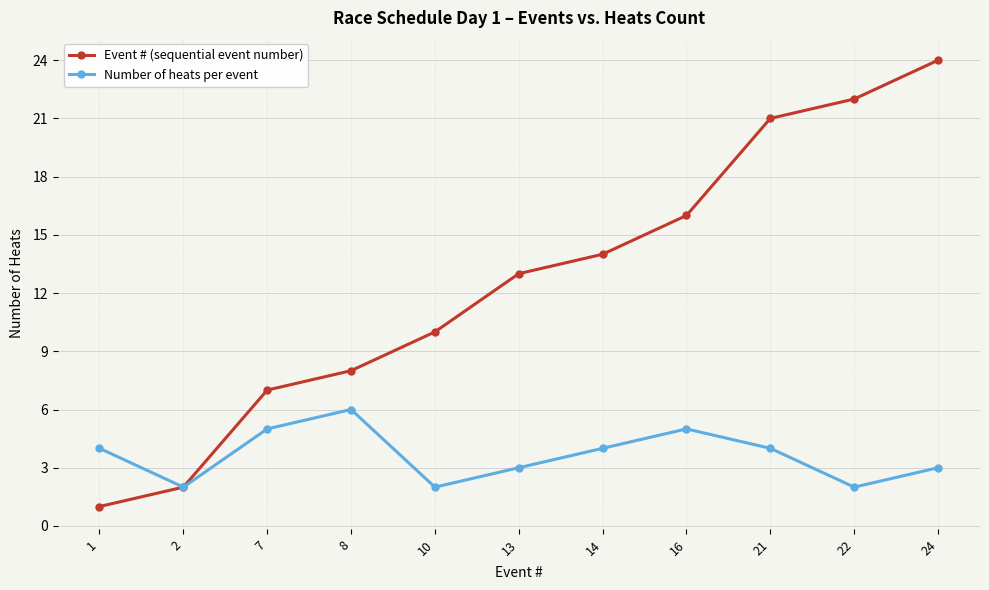

How many categories are shown in the chart?

11